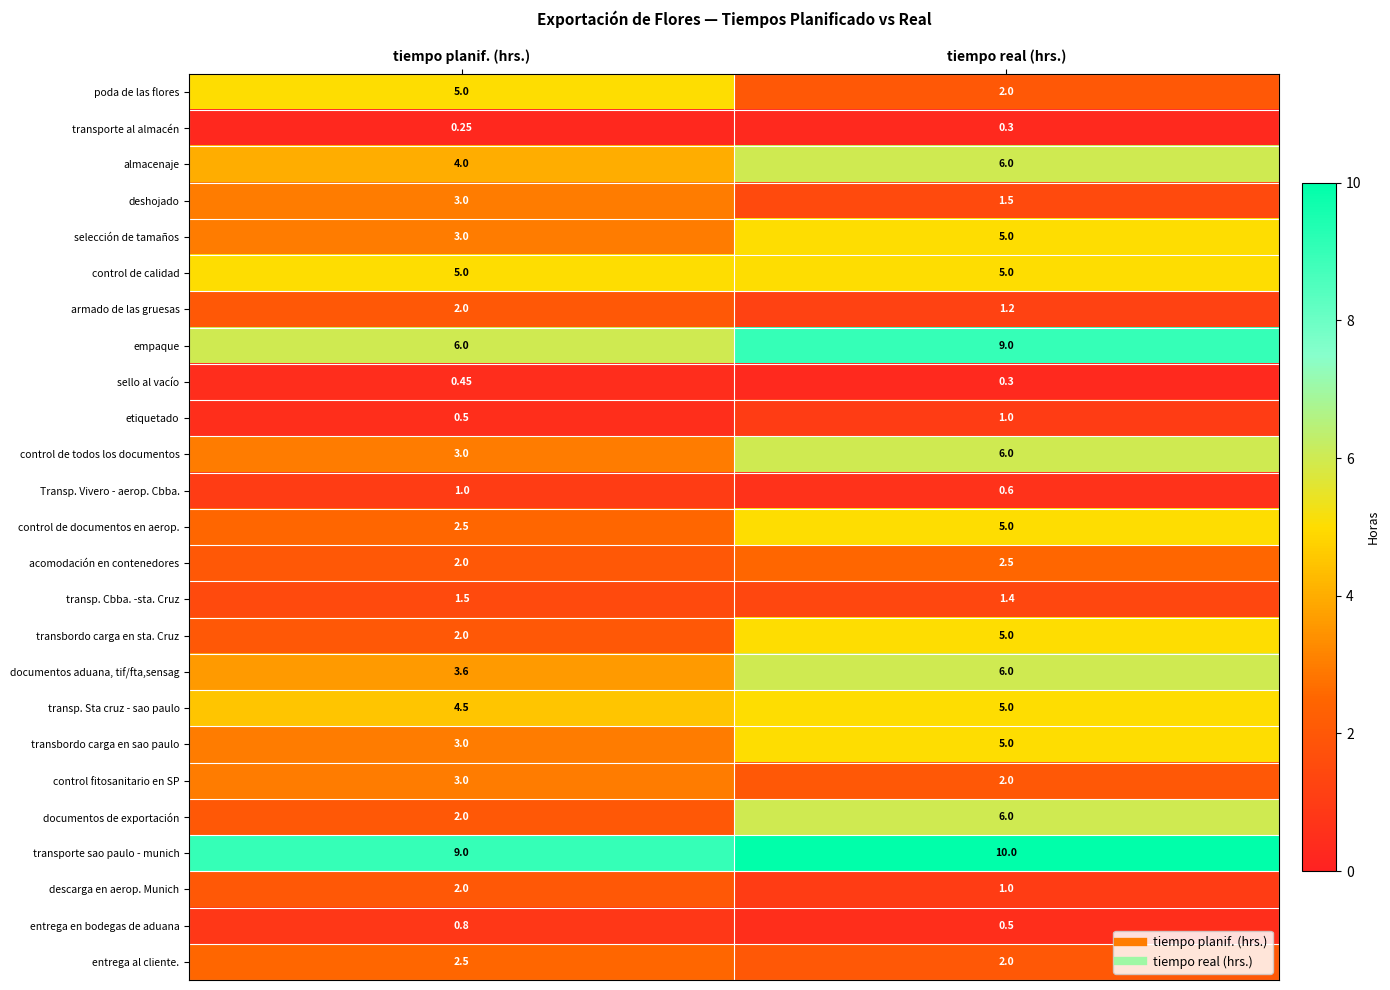

At which category is the sum across all series the highest?

tiempo real (hrs.)